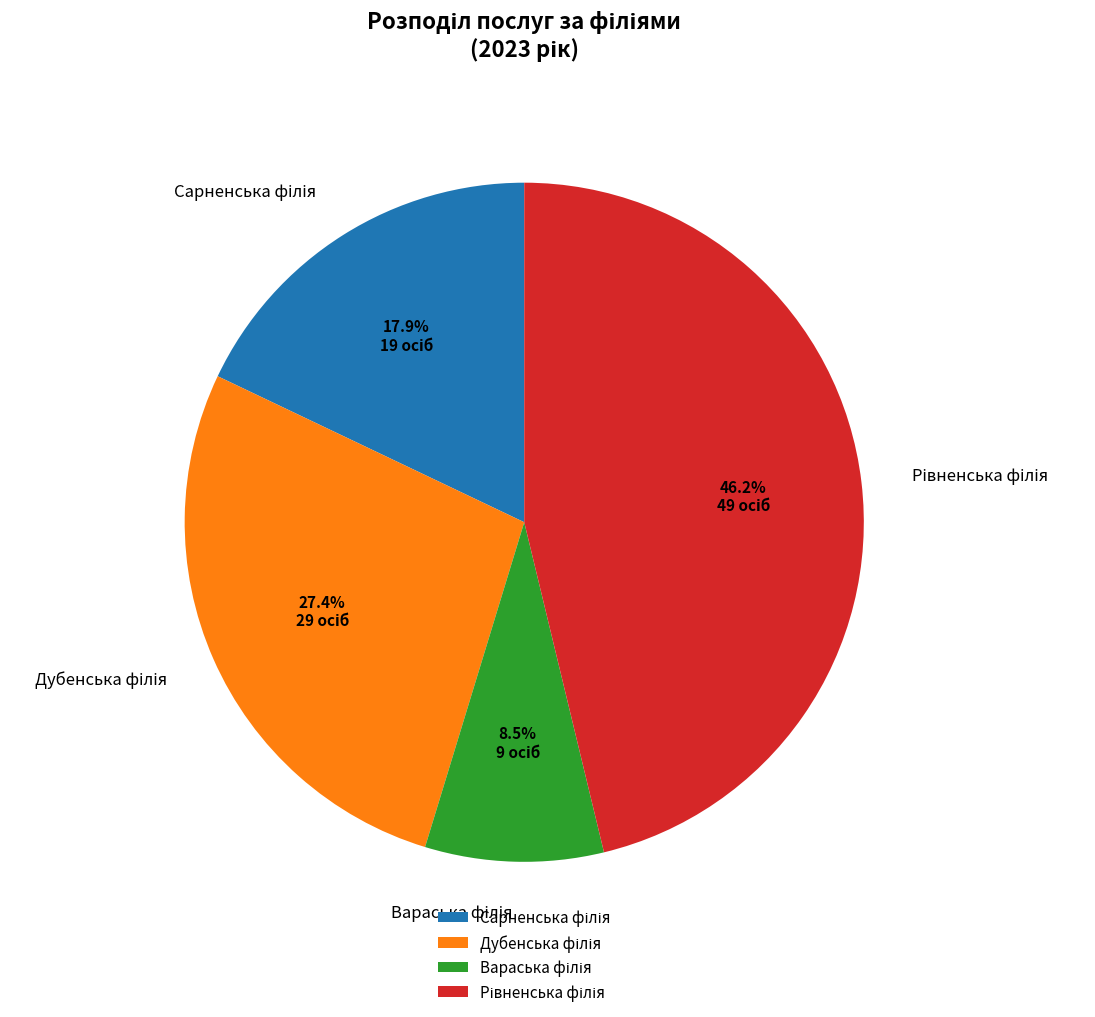

To the nearest percent, what is the average slice percentage?

25%